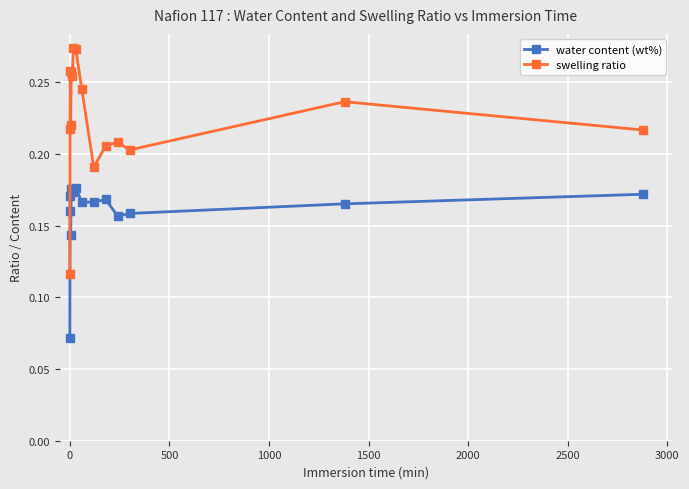

Count the swelling ratio values in the range 0 to 1.

15